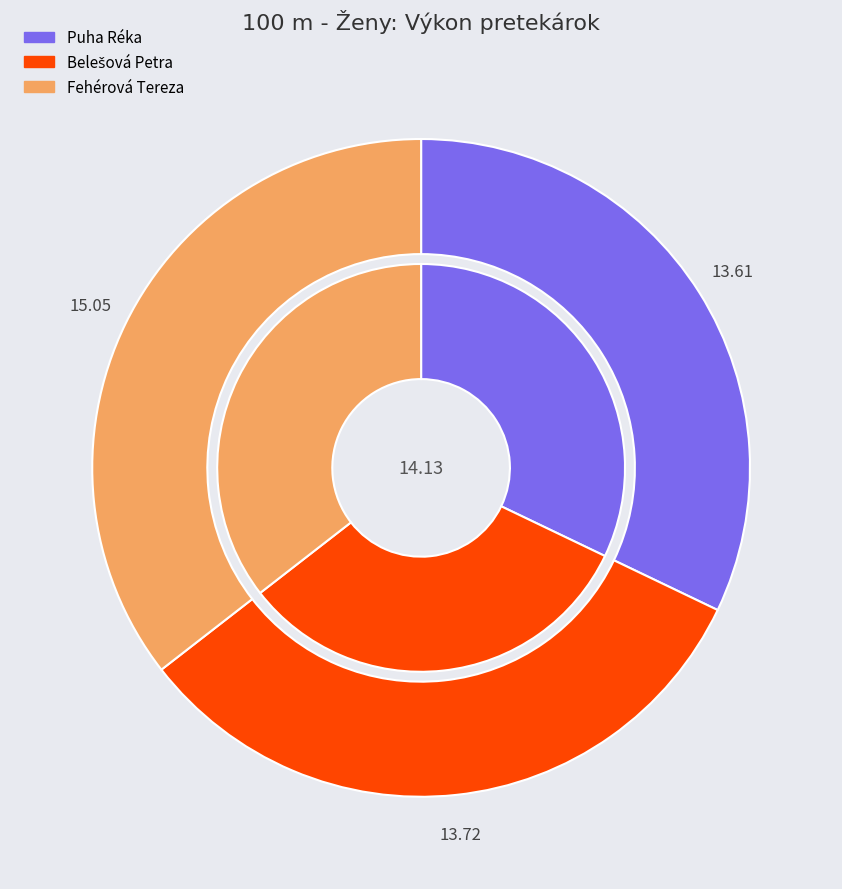

Rank the categories by value from highest to lowest.

Fehérová Tereza, Belešová Petra, Puha Réka